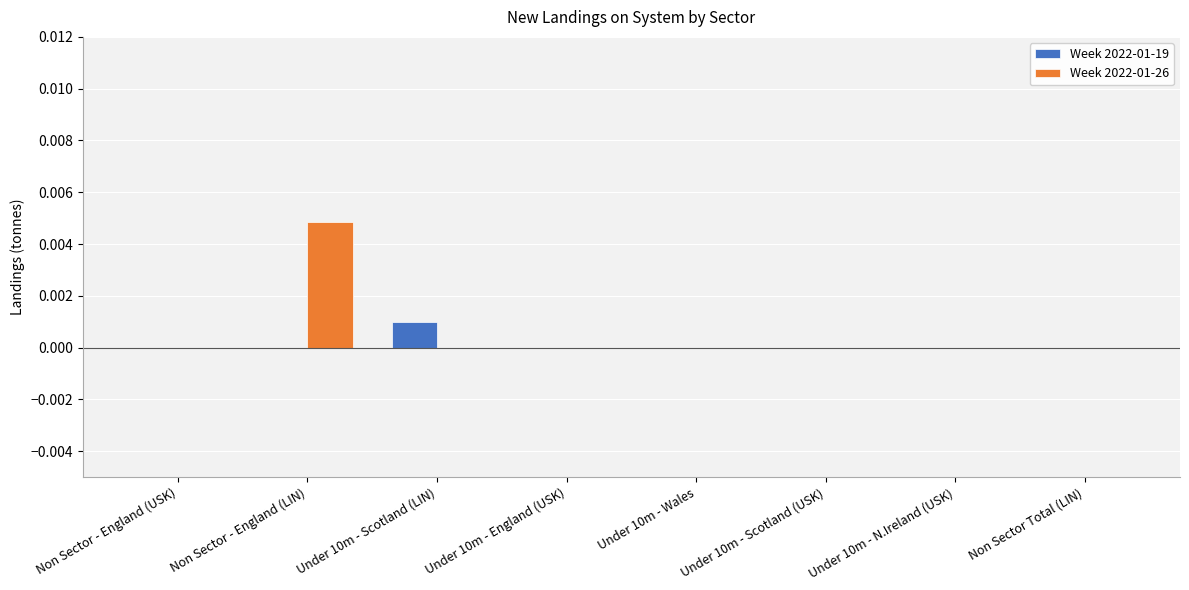

What are all the series names shown in the legend?

Week 2022-01-19, Week 2022-01-26